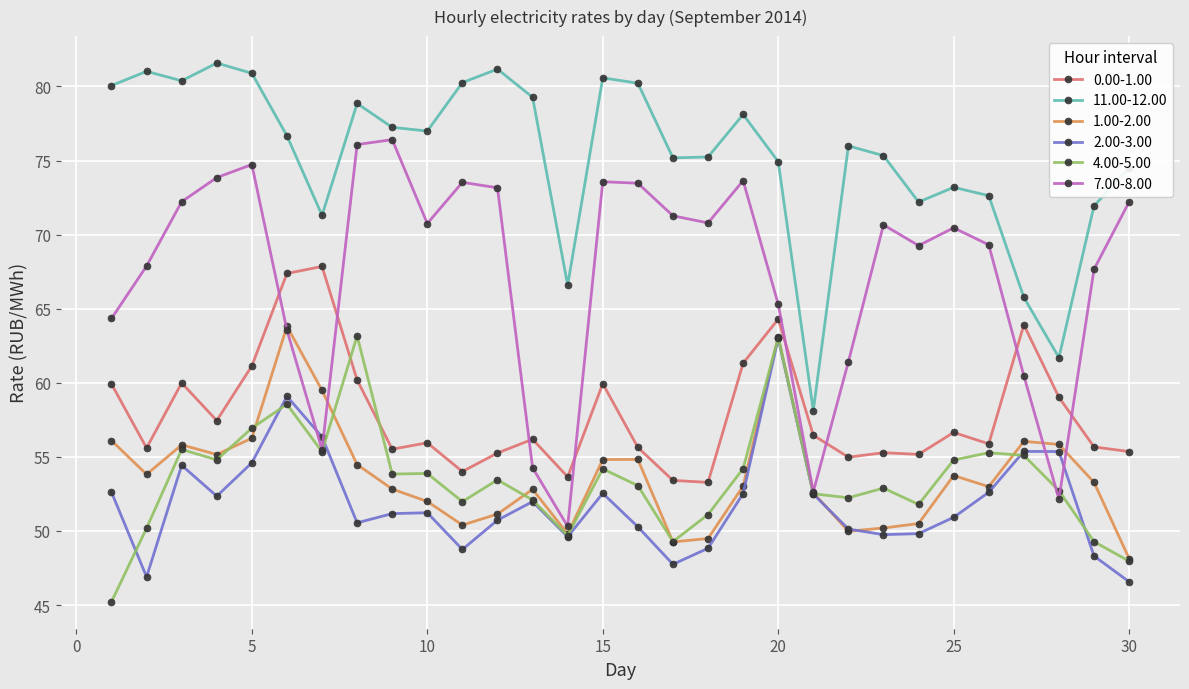

Does the chart have visible grid lines?

Yes